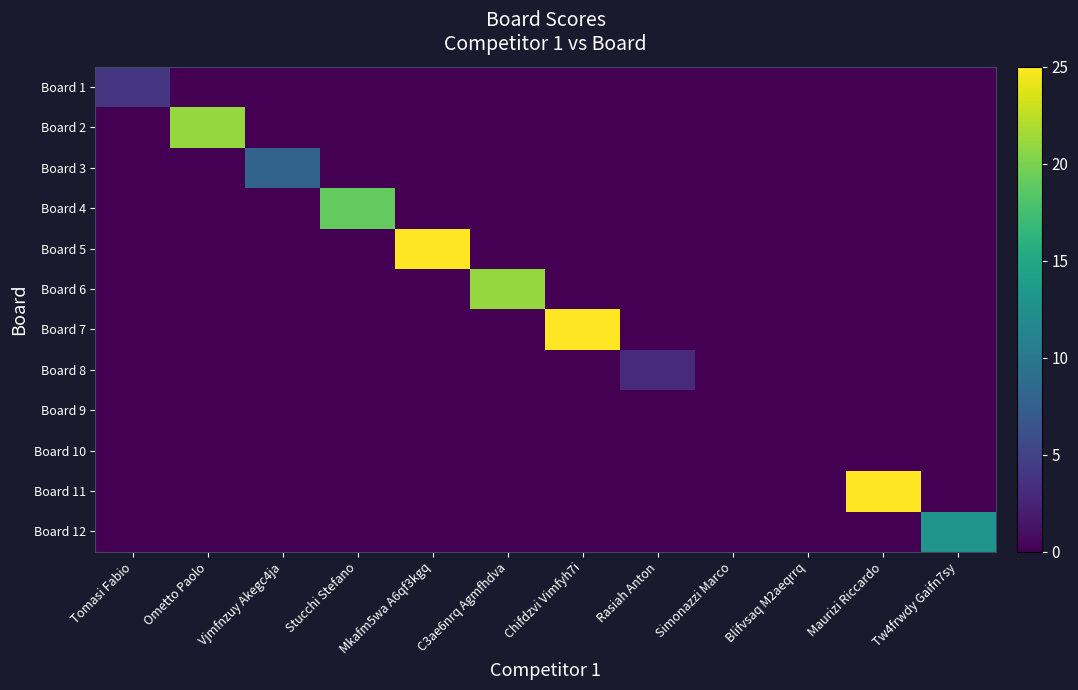

Reading left to right, what are all the values shown in this chart?

Board 1: Tomasi Fabio=4	Ometto Paolo=0	Vjmfnzuy Akegc4ja=0	Stucchi Stefano=0	Mkafm5wa A6qf3kgq=0	C3ae6nrq Agmfhdva=0	Chifdzvi Vimfyh7i=0	Rasiah Anton=0	Simonazzi Marco=0	Blifvsaq M2aeqrrq=0	Maurizi Riccardo=0	Tw4frwdy Gaifn7sy=0
Board 2: Tomasi Fabio=0	Ometto Paolo=21	Vjmfnzuy Akegc4ja=0	Stucchi Stefano=0	Mkafm5wa A6qf3kgq=0	C3ae6nrq Agmfhdva=0	Chifdzvi Vimfyh7i=0	Rasiah Anton=0	Simonazzi Marco=0	Blifvsaq M2aeqrrq=0	Maurizi Riccardo=0	Tw4frwdy Gaifn7sy=0
Board 3: Tomasi Fabio=0	Ometto Paolo=0	Vjmfnzuy Akegc4ja=8	Stucchi Stefano=0	Mkafm5wa A6qf3kgq=0	C3ae6nrq Agmfhdva=0	Chifdzvi Vimfyh7i=0	Rasiah Anton=0	Simonazzi Marco=0	Blifvsaq M2aeqrrq=0	Maurizi Riccardo=0	Tw4frwdy Gaifn7sy=0
Board 4: Tomasi Fabio=0	Ometto Paolo=0	Vjmfnzuy Akegc4ja=0	Stucchi Stefano=19	Mkafm5wa A6qf3kgq=0	C3ae6nrq Agmfhdva=0	Chifdzvi Vimfyh7i=0	Rasiah Anton=0	Simonazzi Marco=0	Blifvsaq M2aeqrrq=0	Maurizi Riccardo=0	Tw4frwdy Gaifn7sy=0
Board 5: Tomasi Fabio=0	Ometto Paolo=0	Vjmfnzuy Akegc4ja=0	Stucchi Stefano=0	Mkafm5wa A6qf3kgq=25	C3ae6nrq Agmfhdva=0	Chifdzvi Vimfyh7i=0	Rasiah Anton=0	Simonazzi Marco=0	Blifvsaq M2aeqrrq=0	Maurizi Riccardo=0	Tw4frwdy Gaifn7sy=0
Board 6: Tomasi Fabio=0	Ometto Paolo=0	Vjmfnzuy Akegc4ja=0	Stucchi Stefano=0	Mkafm5wa A6qf3kgq=0	C3ae6nrq Agmfhdva=21	Chifdzvi Vimfyh7i=0	Rasiah Anton=0	Simonazzi Marco=0	Blifvsaq M2aeqrrq=0	Maurizi Riccardo=0	Tw4frwdy Gaifn7sy=0
Board 7: Tomasi Fabio=0	Ometto Paolo=0	Vjmfnzuy Akegc4ja=0	Stucchi Stefano=0	Mkafm5wa A6qf3kgq=0	C3ae6nrq Agmfhdva=0	Chifdzvi Vimfyh7i=25	Rasiah Anton=0	Simonazzi Marco=0	Blifvsaq M2aeqrrq=0	Maurizi Riccardo=0	Tw4frwdy Gaifn7sy=0
Board 8: Tomasi Fabio=0	Ometto Paolo=0	Vjmfnzuy Akegc4ja=0	Stucchi Stefano=0	Mkafm5wa A6qf3kgq=0	C3ae6nrq Agmfhdva=0	Chifdzvi Vimfyh7i=0	Rasiah Anton=3	Simonazzi Marco=0	Blifvsaq M2aeqrrq=0	Maurizi Riccardo=0	Tw4frwdy Gaifn7sy=0
Board 9: Tomasi Fabio=0	Ometto Paolo=0	Vjmfnzuy Akegc4ja=0	Stucchi Stefano=0	Mkafm5wa A6qf3kgq=0	C3ae6nrq Agmfhdva=0	Chifdzvi Vimfyh7i=0	Rasiah Anton=0	Simonazzi Marco=0	Blifvsaq M2aeqrrq=0	Maurizi Riccardo=0	Tw4frwdy Gaifn7sy=0
Board 10: Tomasi Fabio=0	Ometto Paolo=0	Vjmfnzuy Akegc4ja=0	Stucchi Stefano=0	Mkafm5wa A6qf3kgq=0	C3ae6nrq Agmfhdva=0	Chifdzvi Vimfyh7i=0	Rasiah Anton=0	Simonazzi Marco=0	Blifvsaq M2aeqrrq=0	Maurizi Riccardo=0	Tw4frwdy Gaifn7sy=0
Board 11: Tomasi Fabio=0	Ometto Paolo=0	Vjmfnzuy Akegc4ja=0	Stucchi Stefano=0	Mkafm5wa A6qf3kgq=0	C3ae6nrq Agmfhdva=0	Chifdzvi Vimfyh7i=0	Rasiah Anton=0	Simonazzi Marco=0	Blifvsaq M2aeqrrq=0	Maurizi Riccardo=25	Tw4frwdy Gaifn7sy=0
Board 12: Tomasi Fabio=0	Ometto Paolo=0	Vjmfnzuy Akegc4ja=0	Stucchi Stefano=0	Mkafm5wa A6qf3kgq=0	C3ae6nrq Agmfhdva=0	Chifdzvi Vimfyh7i=0	Rasiah Anton=0	Simonazzi Marco=0	Blifvsaq M2aeqrrq=0	Maurizi Riccardo=0	Tw4frwdy Gaifn7sy=13